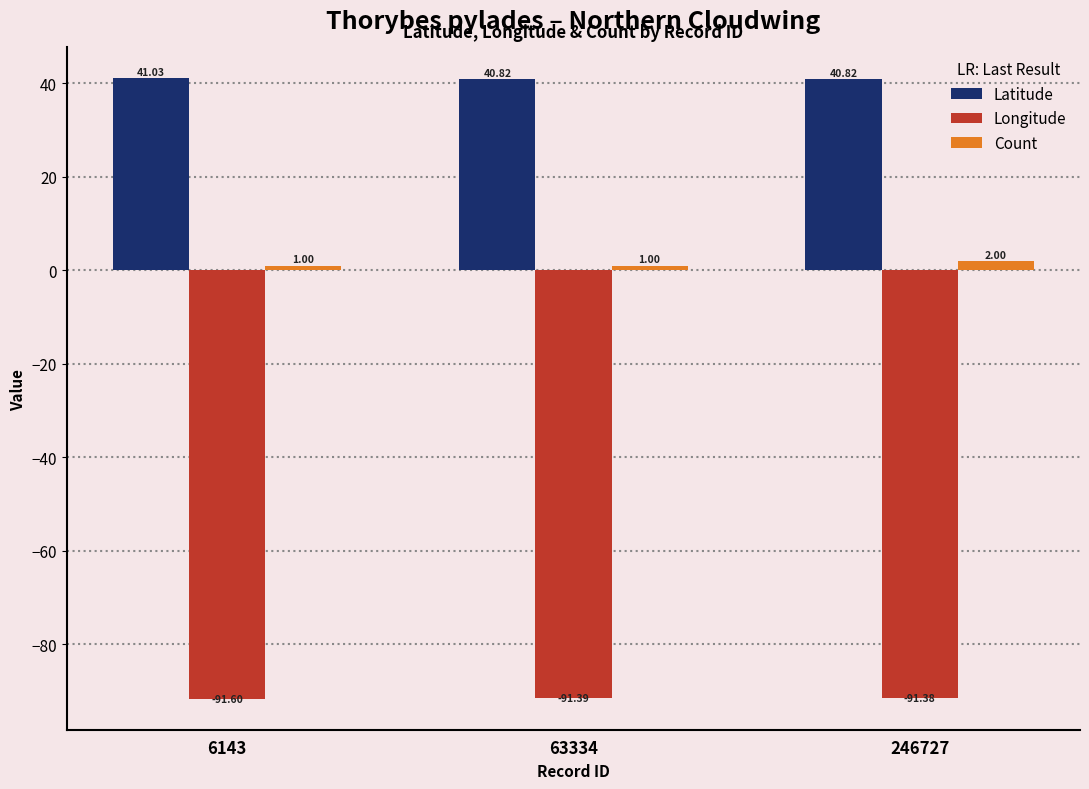

What is the value of the Latitude bar at the 1st from the left?

41.0